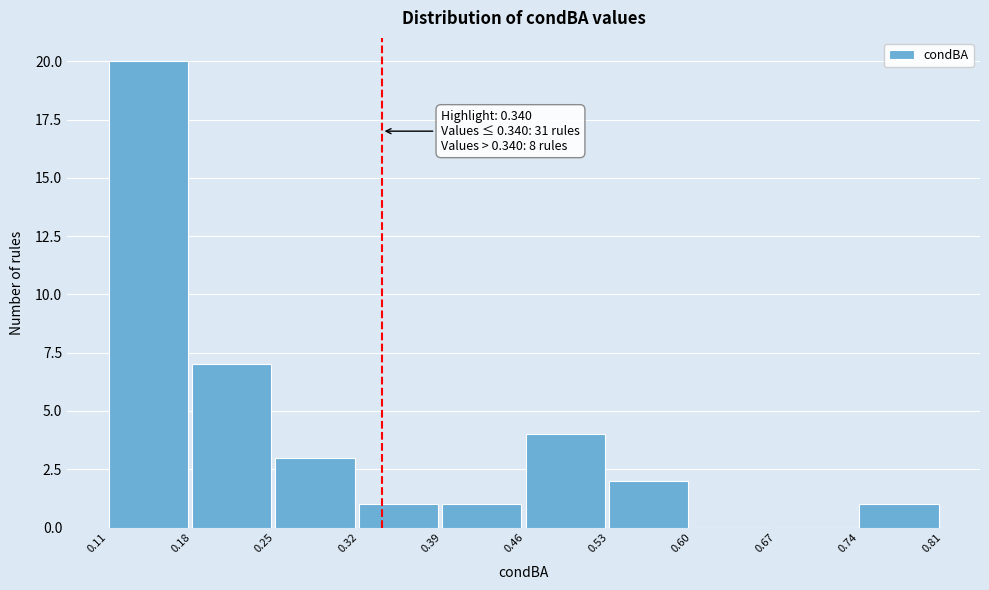

Which range on the x-axis has the tallest bar?

0.11 to 0.18